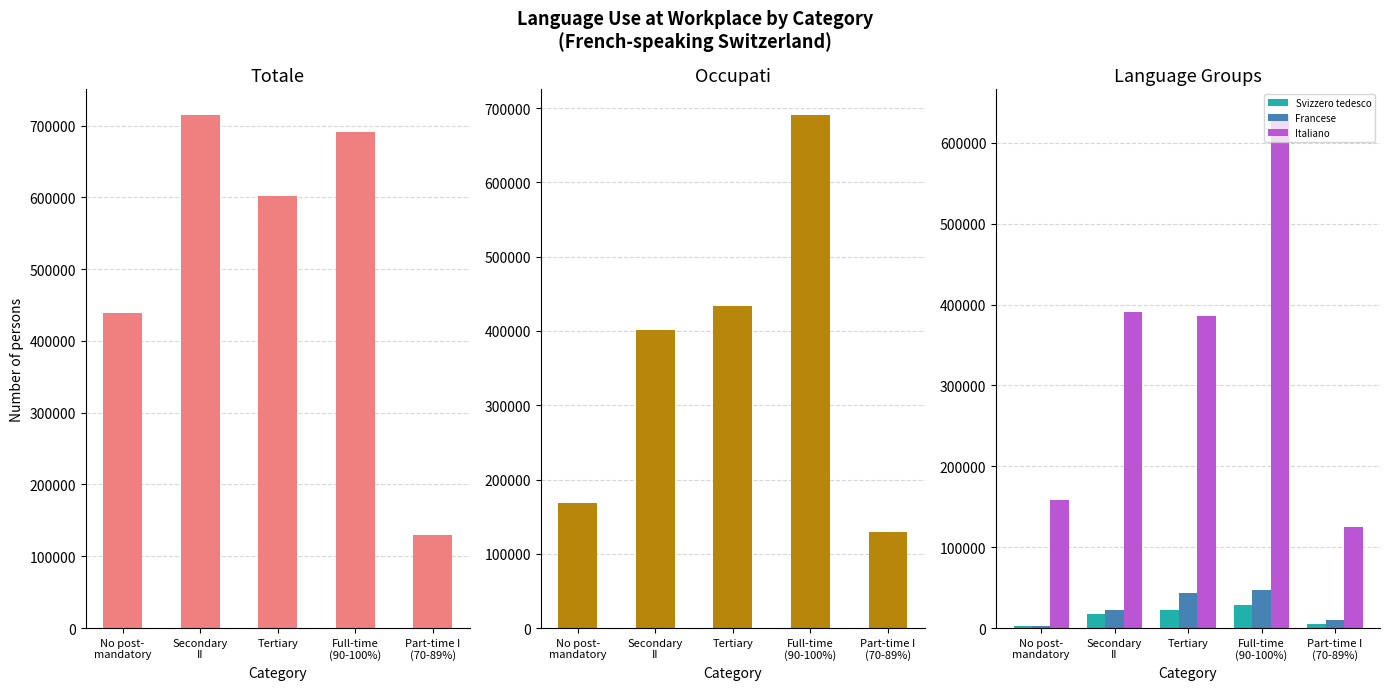

Reading left to right, what are all the values shown in this chart?

Totale: No post-
mandatory=438616.5	Secondary
II=714607.9	Tertiary=601607.1	Full-time
(90-100%)=690640.6	Part-time I
(70-89%)=129758.7
Occupati: No post-
mandatory=168627.0	Secondary
II=401440.0	Tertiary=433586.8	Full-time
(90-100%)=690640.6	Part-time I
(70-89%)=129758.7
Svizzero tedesco: No post-
mandatory=3082.9	Secondary
II=17601.0	Tertiary=21754.1	Full-time
(90-100%)=29081.3	Part-time I
(70-89%)=5528.3
Francese: No post-
mandatory=2713.8	Secondary
II=21745.2	Tertiary=43446.2	Full-time
(90-100%)=46833.6	Part-time I
(70-89%)=10529.9
Italiano: No post-
mandatory=158899.1	Secondary
II=390620.2	Tertiary=385458.7	Full-time
(90-100%)=634421.3	Part-time I
(70-89%)=125117.0